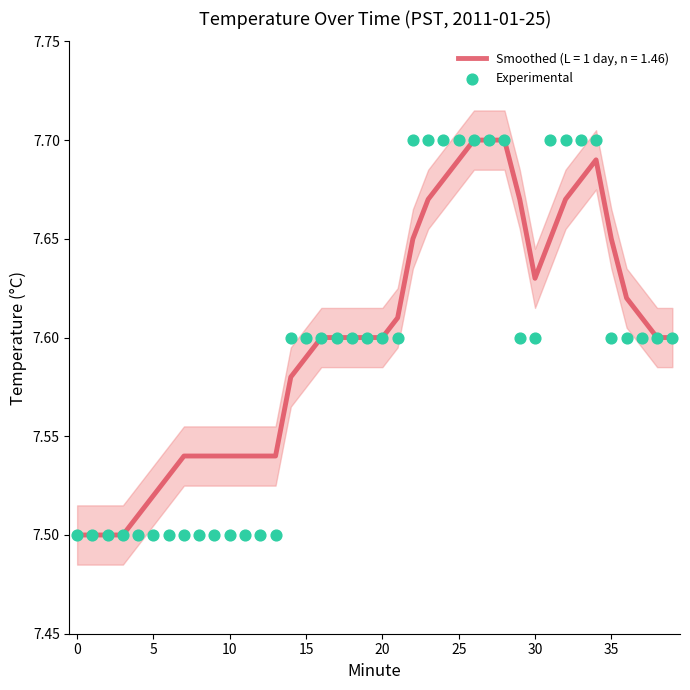

What is the ratio of the value at 14 to the value at 35?

1.0